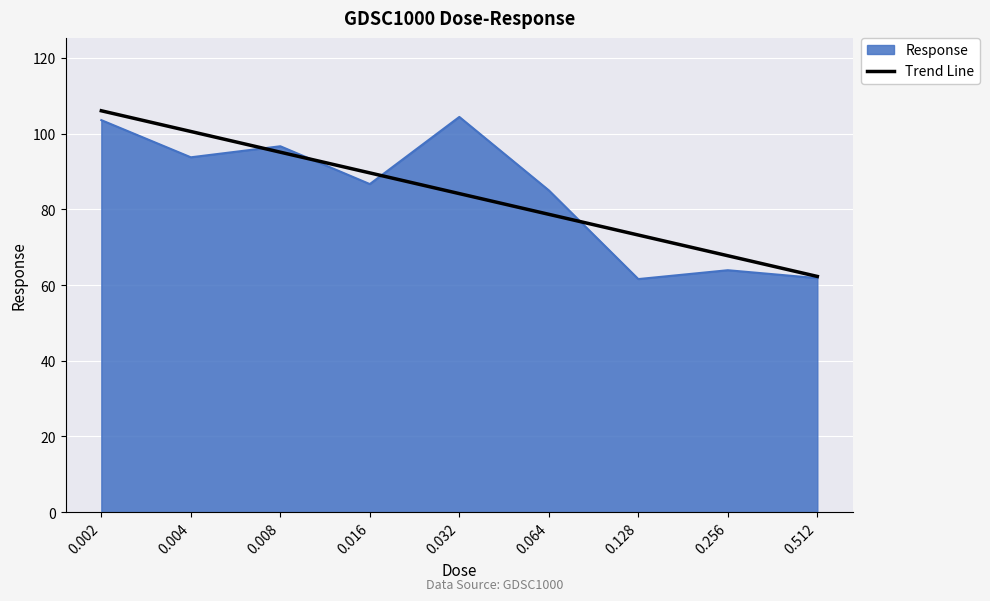

Between 0.002 and 0.008, which series saw the biggest shift?

Trend Line